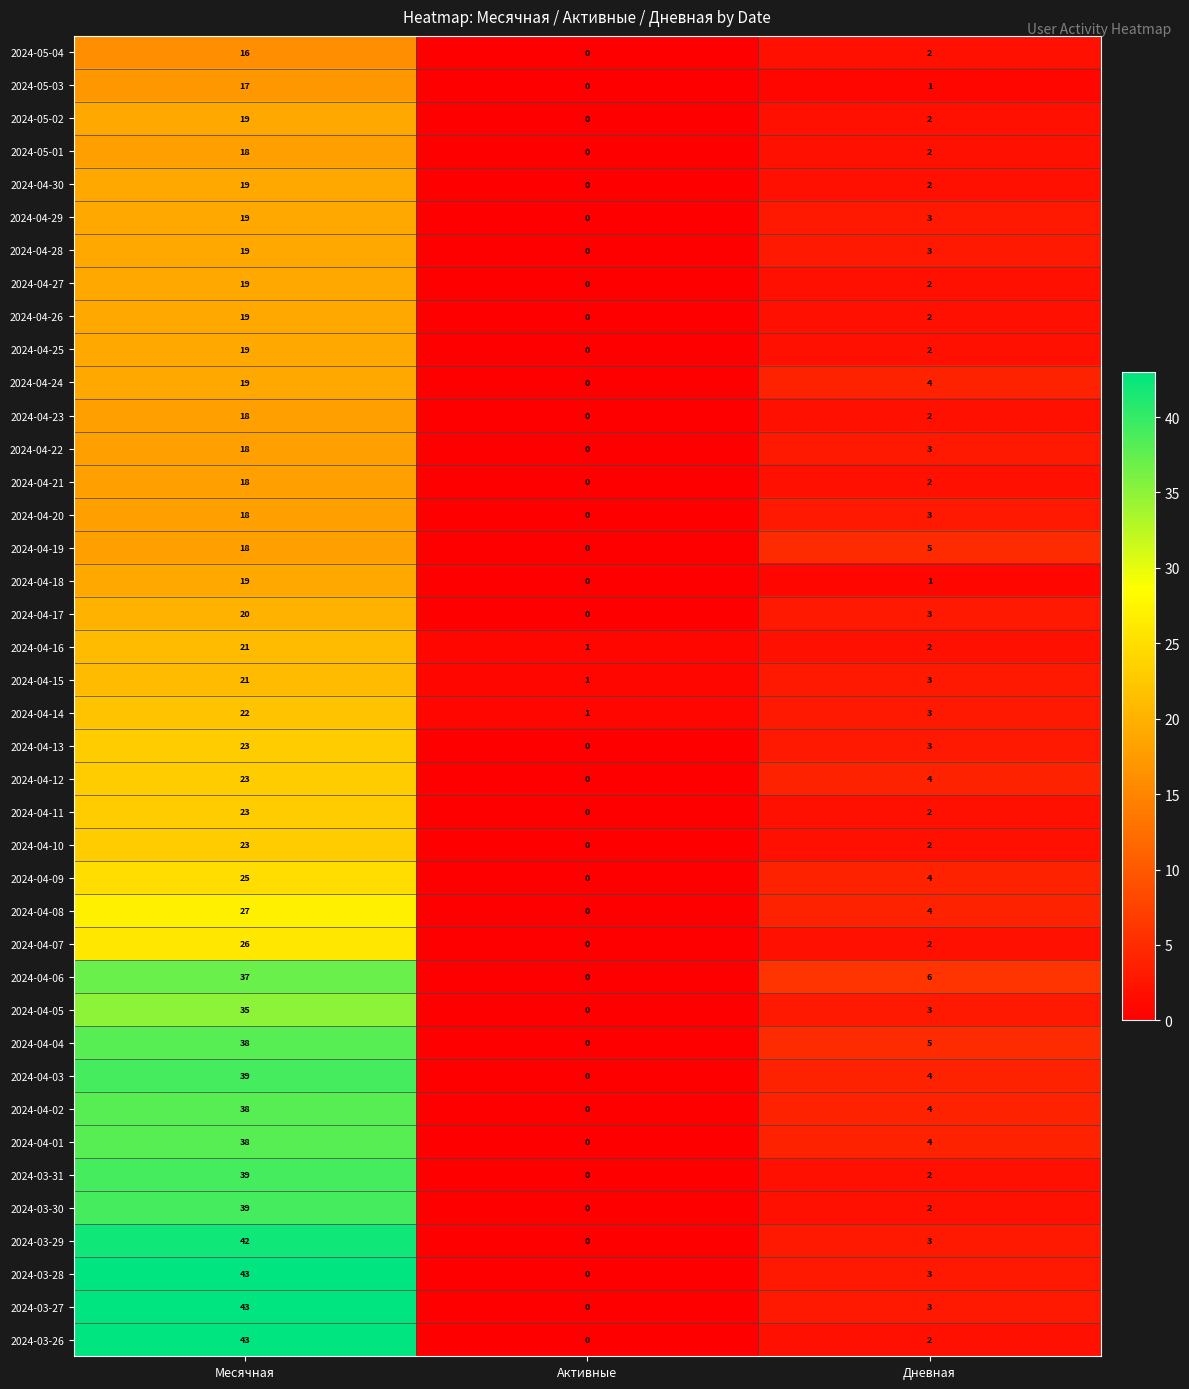

Between Месячная and Дневная, which series saw the biggest shift?

2024-03-26